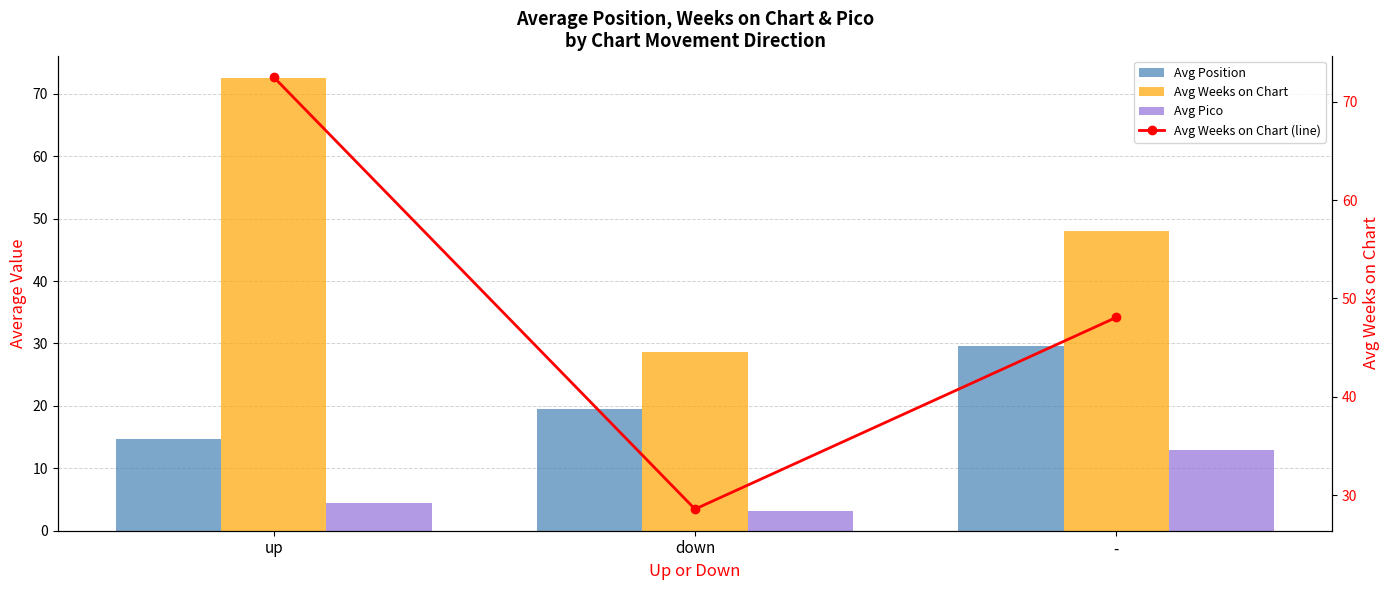

How many values in the Avg Weeks on Chart (line) series exceed 48?

2